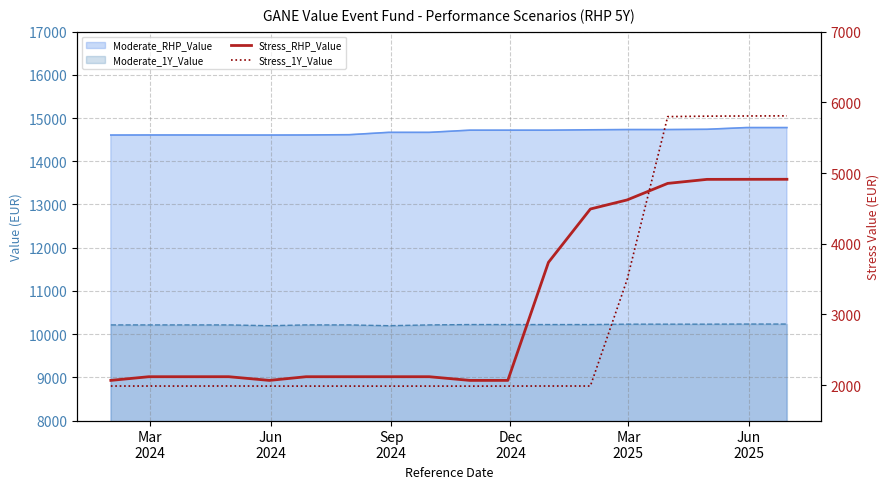

What is the average value of the Stress_1Y_Value series?

2919.3